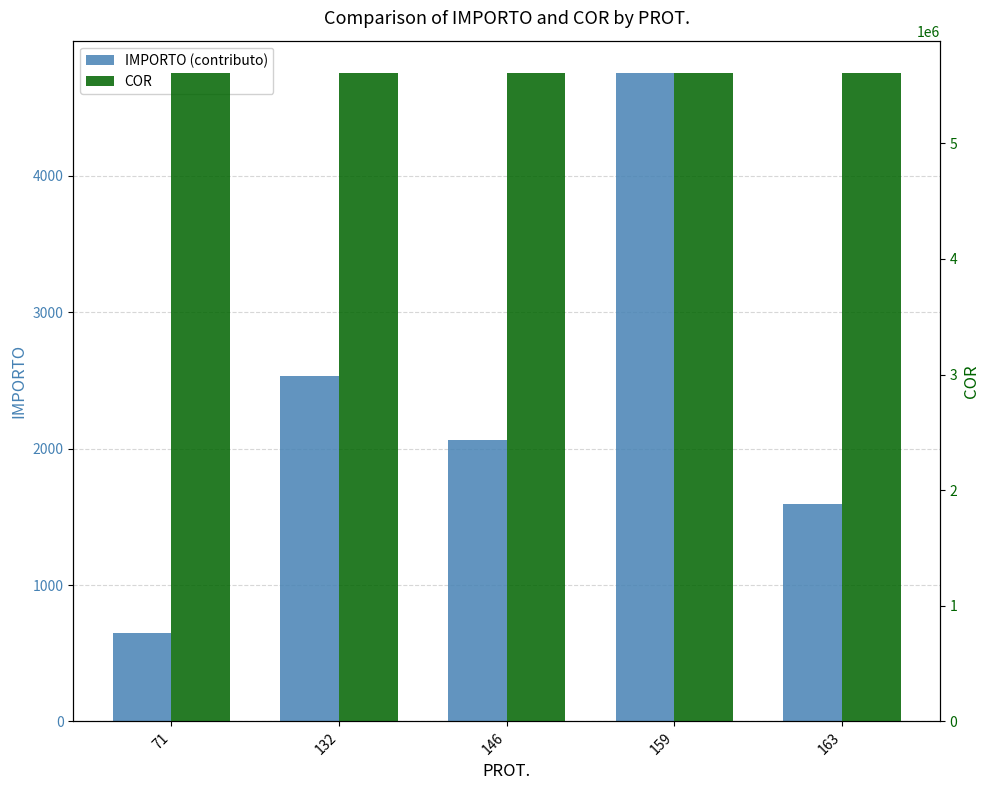

What is the difference between the maximum and minimum values in the IMPORTO (contributo) series?

4104.7